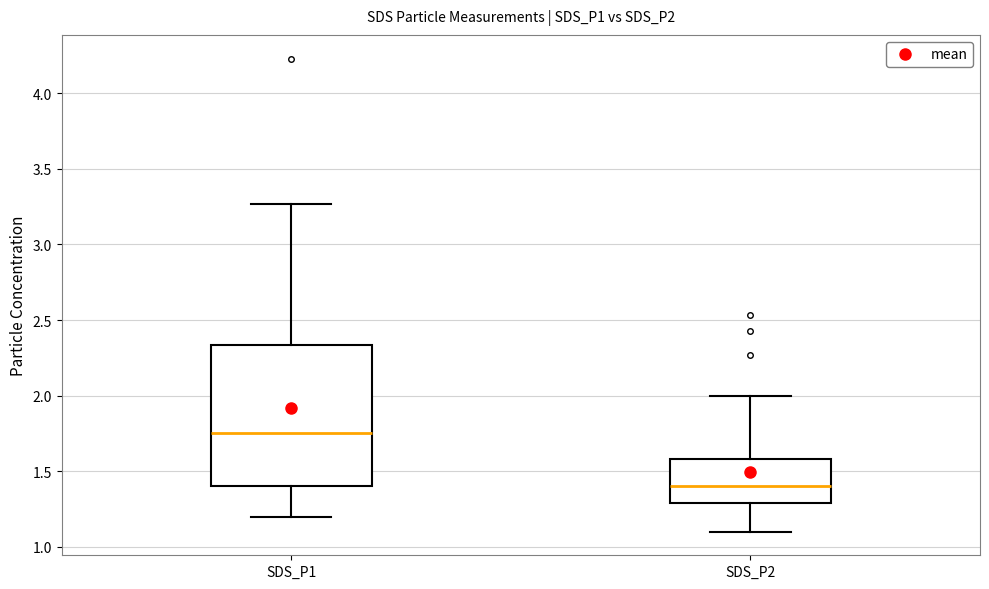

Reading left to right, read every box against the y-axis: the position of its median line, the range the box covers, and the ends of its whiskers. The values are not printed on the chart, so give them approximately, as read against the axis.

SDS_P1: median 1.75, box 1.40 to 2.35, whiskers 1.20 to 3.25
SDS_P2: median 1.40, box 1.30 to 1.60, whiskers 1.10 to 2.00